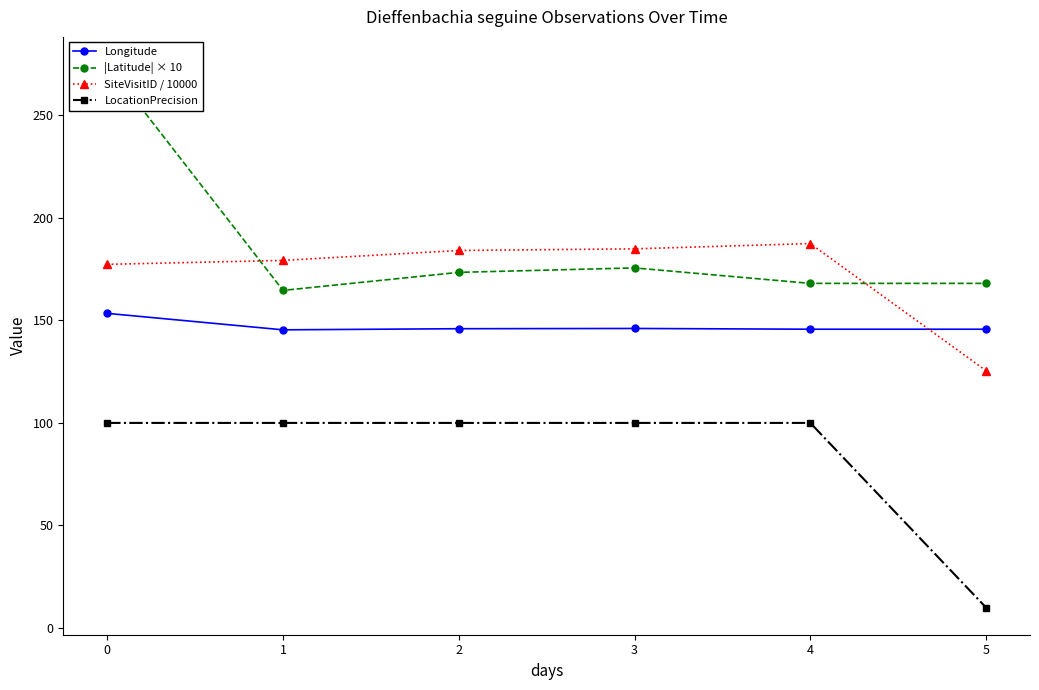

The |Latitude| × 10 series shows 271.1 at 1. True or false?

False